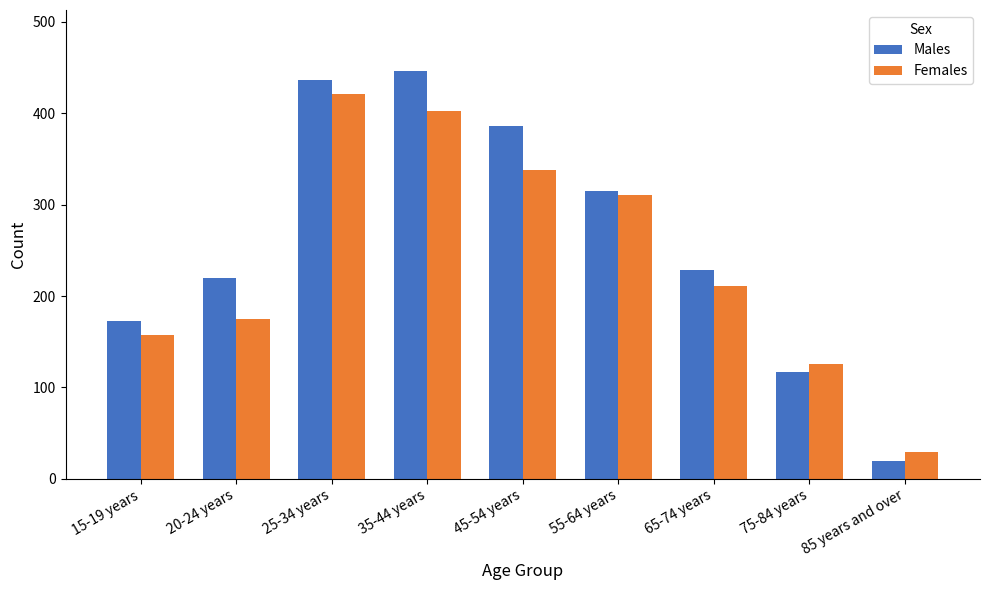

Rank the series by their average value, from highest to lowest.

Males, Females